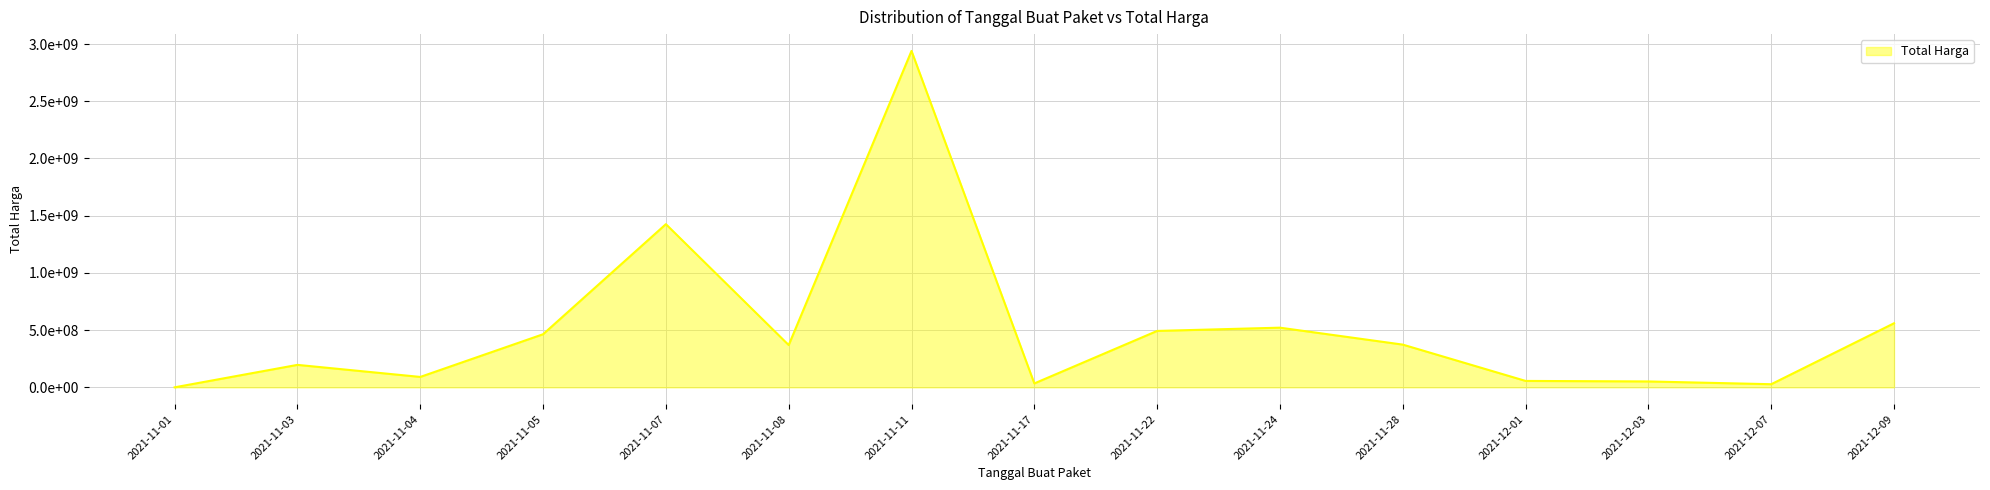

List the labels in order of value, smallest first.

2021-11-01, 2021-12-07, 2021-11-17, 2021-12-03, 2021-12-01, 2021-11-04, 2021-11-03, 2021-11-08, 2021-11-28, 2021-11-05, 2021-11-22, 2021-11-24, 2021-12-09, 2021-11-07, 2021-11-11